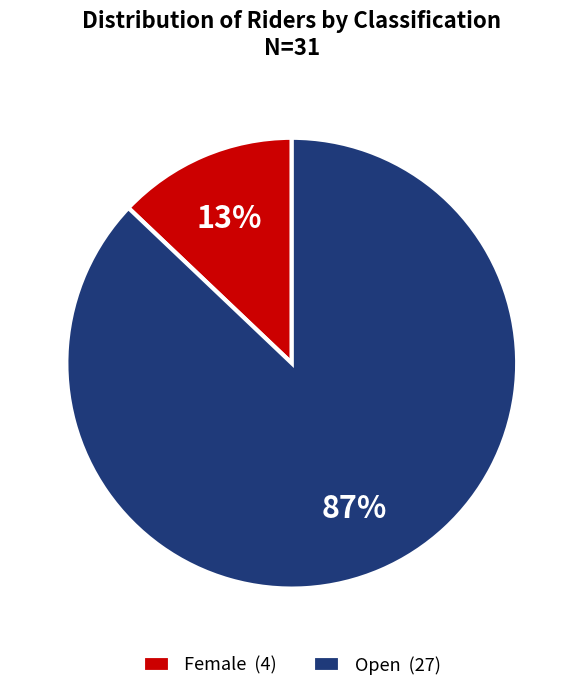

How many slices are in this pie chart?

2